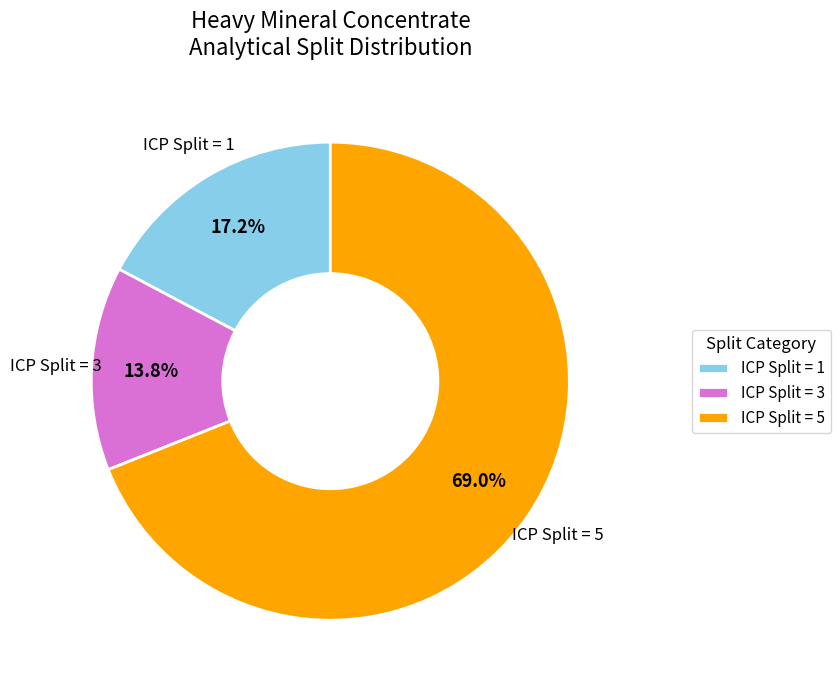

To the nearest percent, what is the average slice percentage?

33%